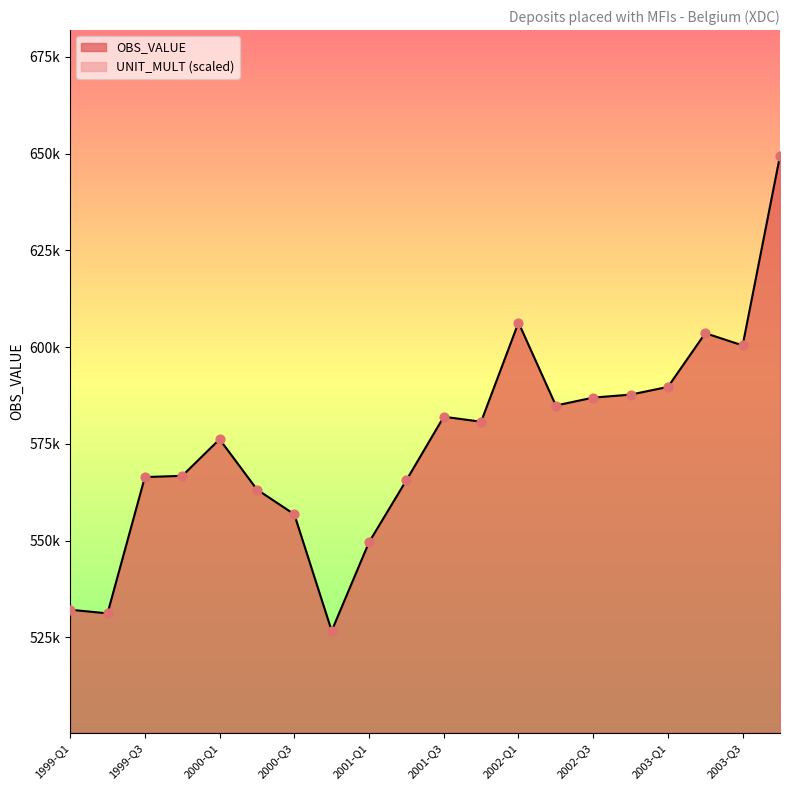

Approximately how many times larger is the value at 2003-Q1 compared to 2000-Q3?

1.1